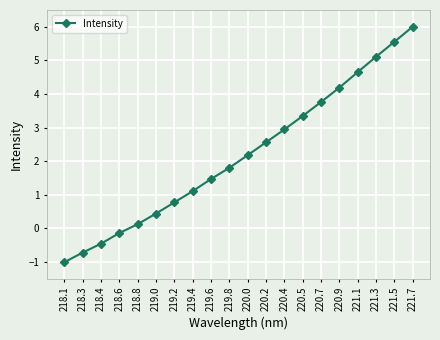

At which category does the chart reach its peak across all series?

221.7